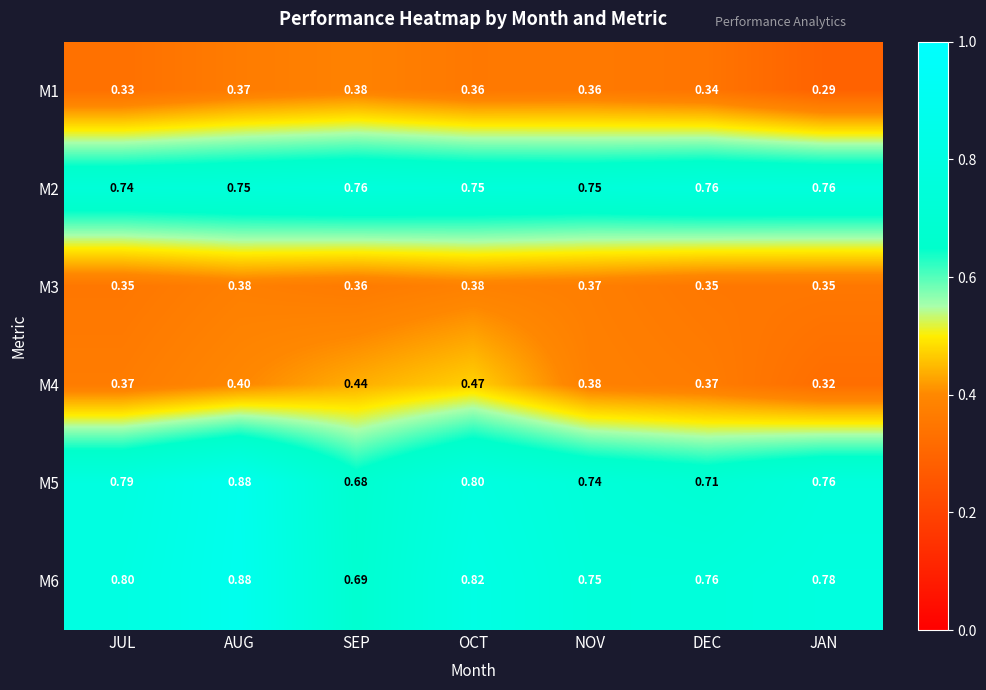

What is the difference between the highest and lowest values at NOV?

0.4